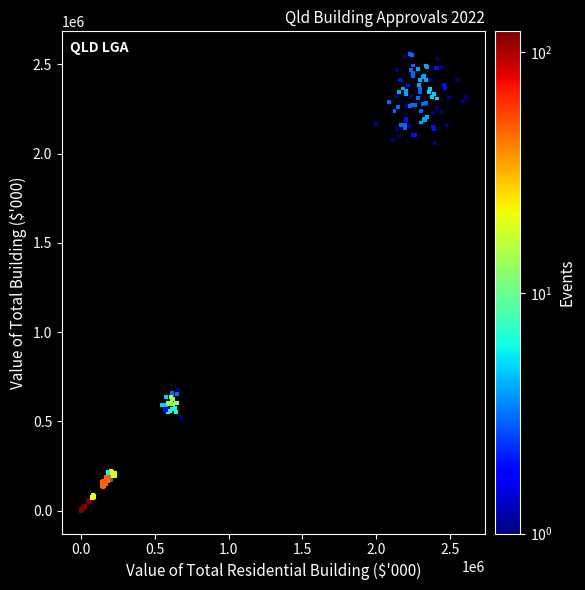

What is the range of Y values (max minus min)?

2556194.6